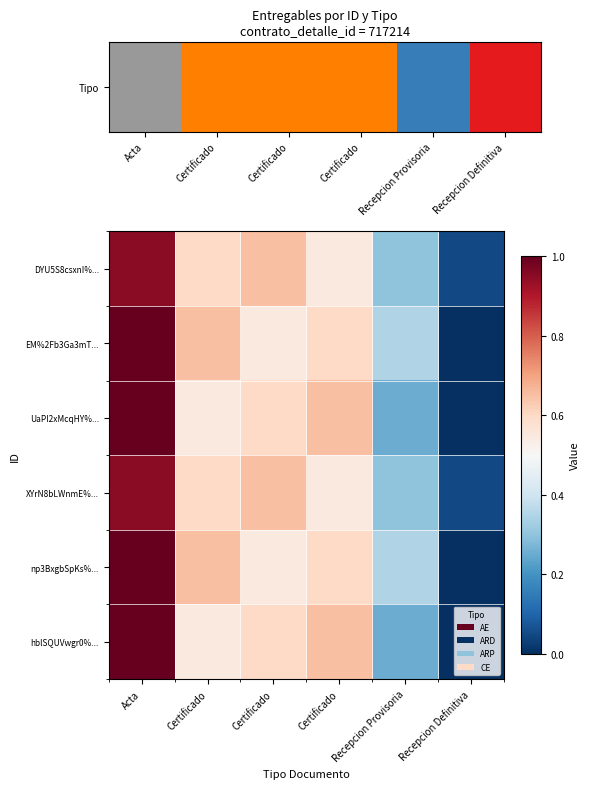

What is the total value across all series at Certificado?

3.6